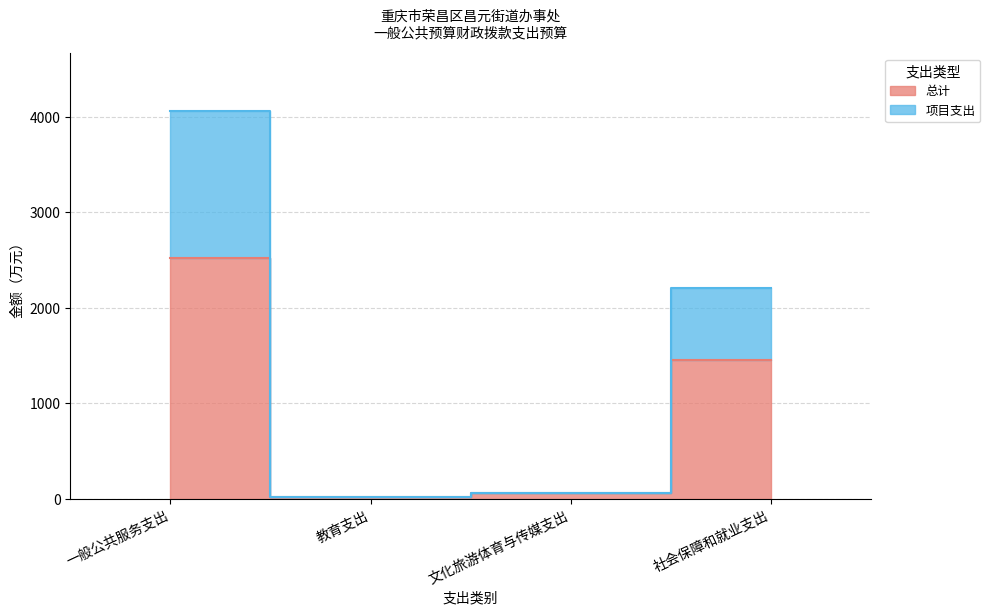

Which label corresponds to the smallest value in the chart?

教育支出